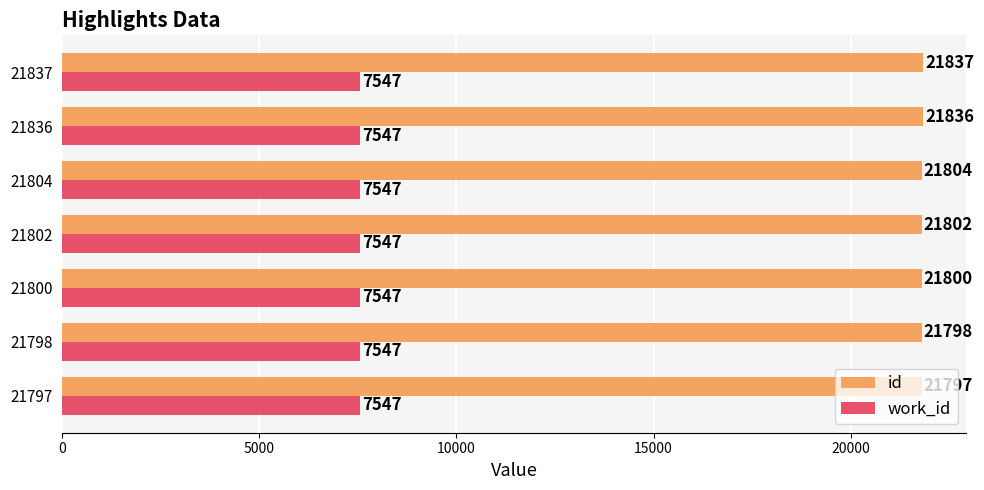

Rank the series by their average value, from highest to lowest.

id, work_id